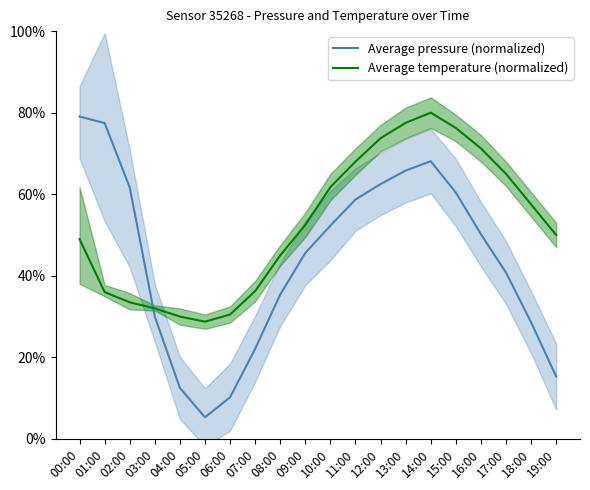

How many values in the Average temperature (normalized) series exceed 52?

10